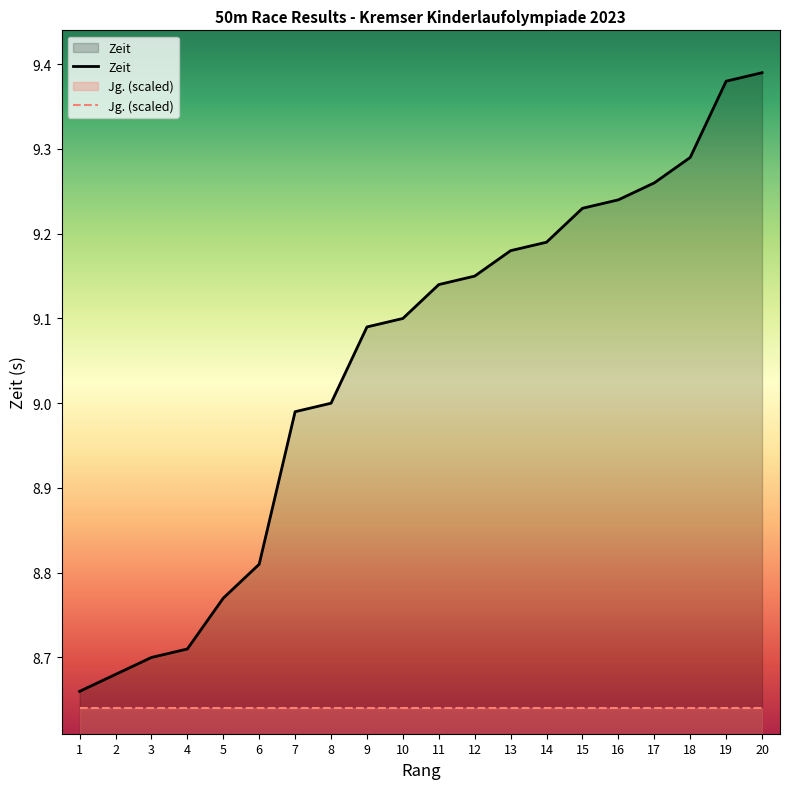

Rank the categories by value from highest to lowest.

20, 19, 18, 17, 16, 15, 14, 13, 12, 11, 10, 9, 8, 7, 6, 5, 4, 3, 2, 1